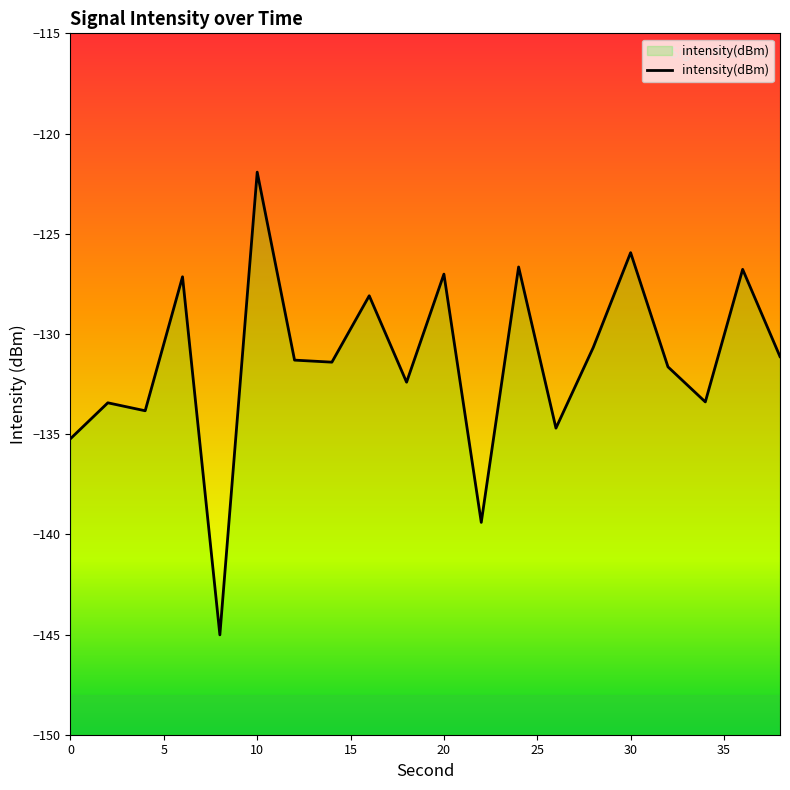

What is the difference between the maximum and minimum values?

23.1